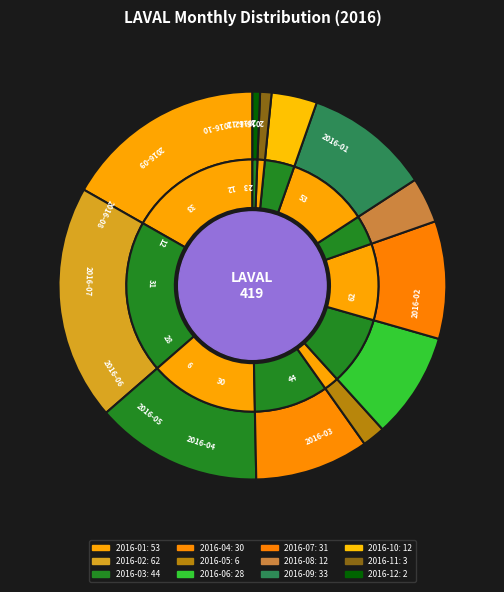

What portion of the pie excludes 2016-05?

98.1%